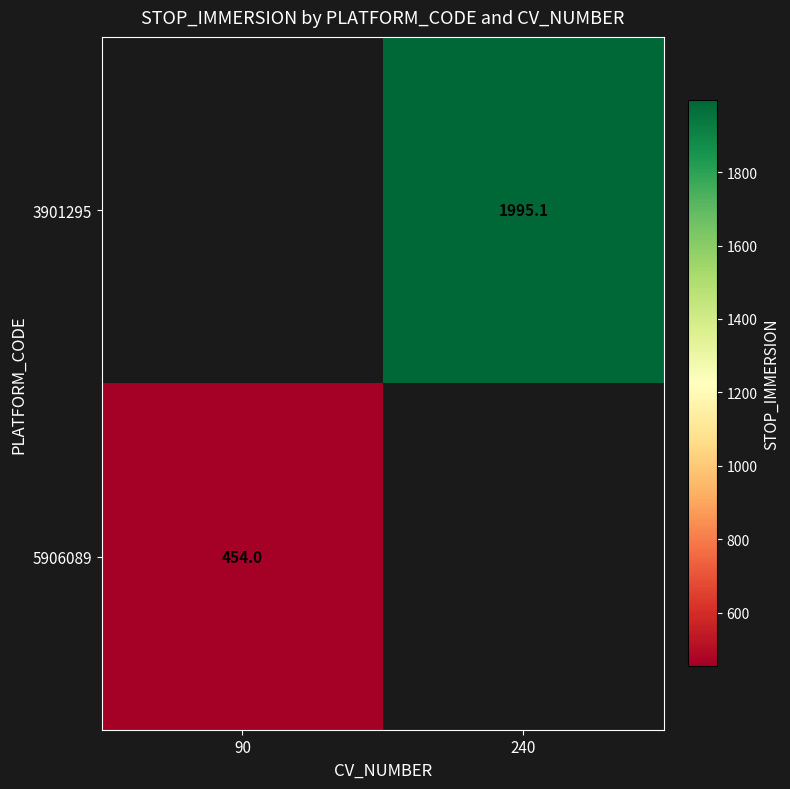

How many categories are shown in the chart?

2